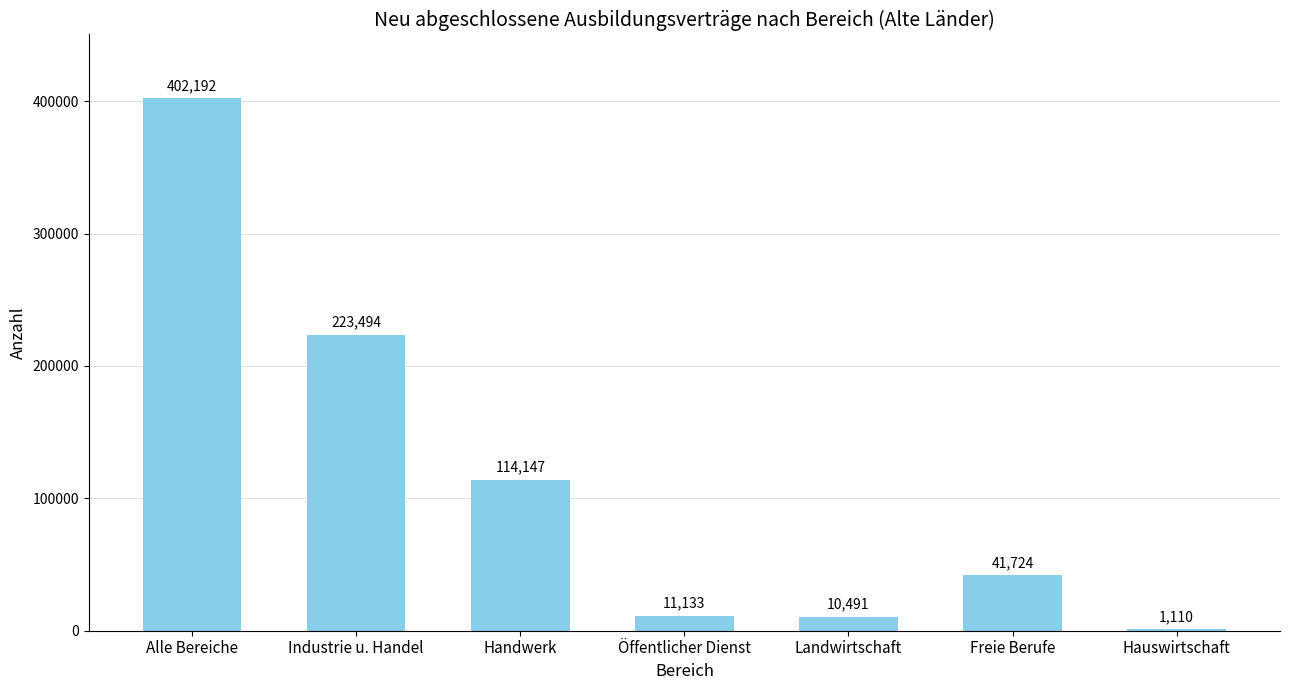

What is the approximate value at Freie Berufe?

41724